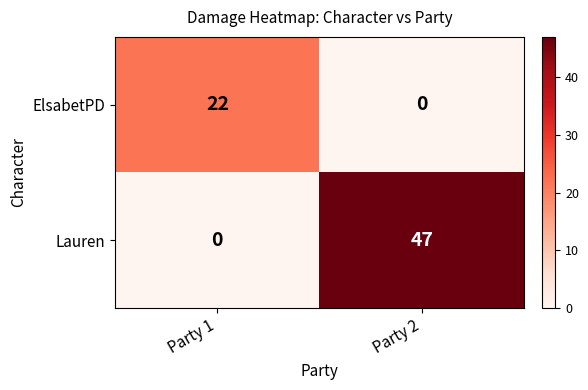

What is the total value across all series at Party 1?

22